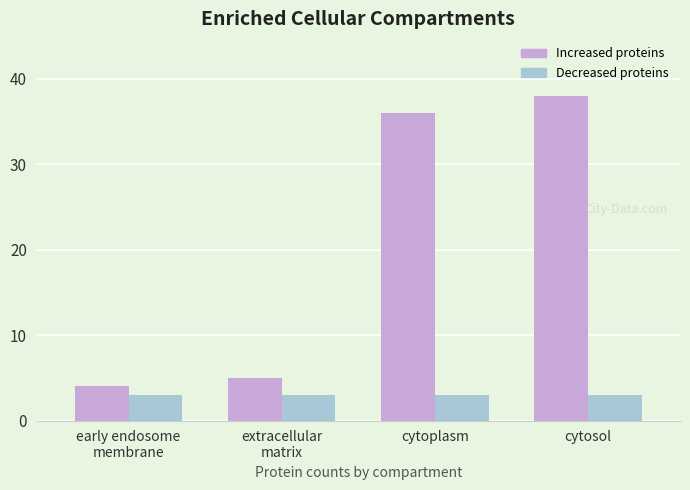

Rank the series by their average value, from lowest to highest.

Decreased proteins, Increased proteins